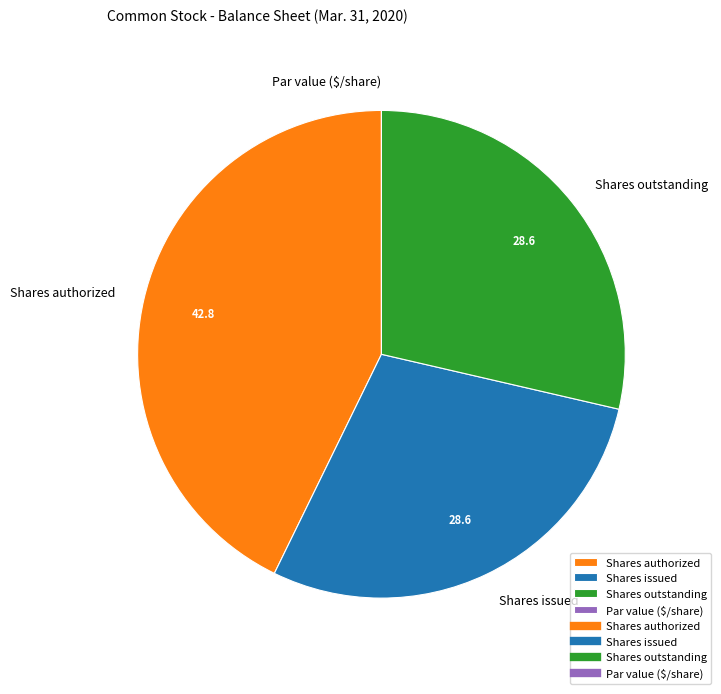

Do Shares issued and Shares outstanding together represent more than half of the pie?

Yes